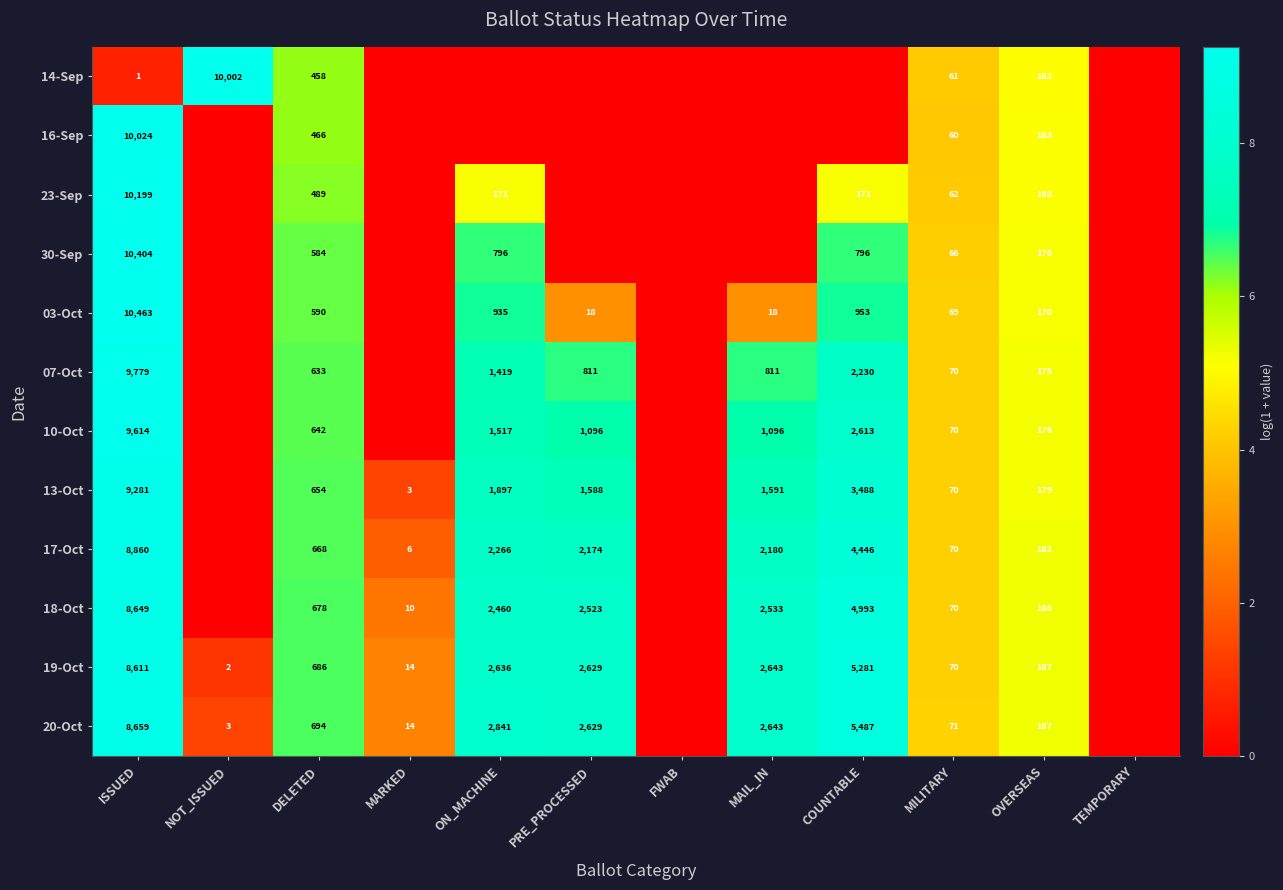

The 20-Oct series shows 71 at MILITARY. True or false?

True